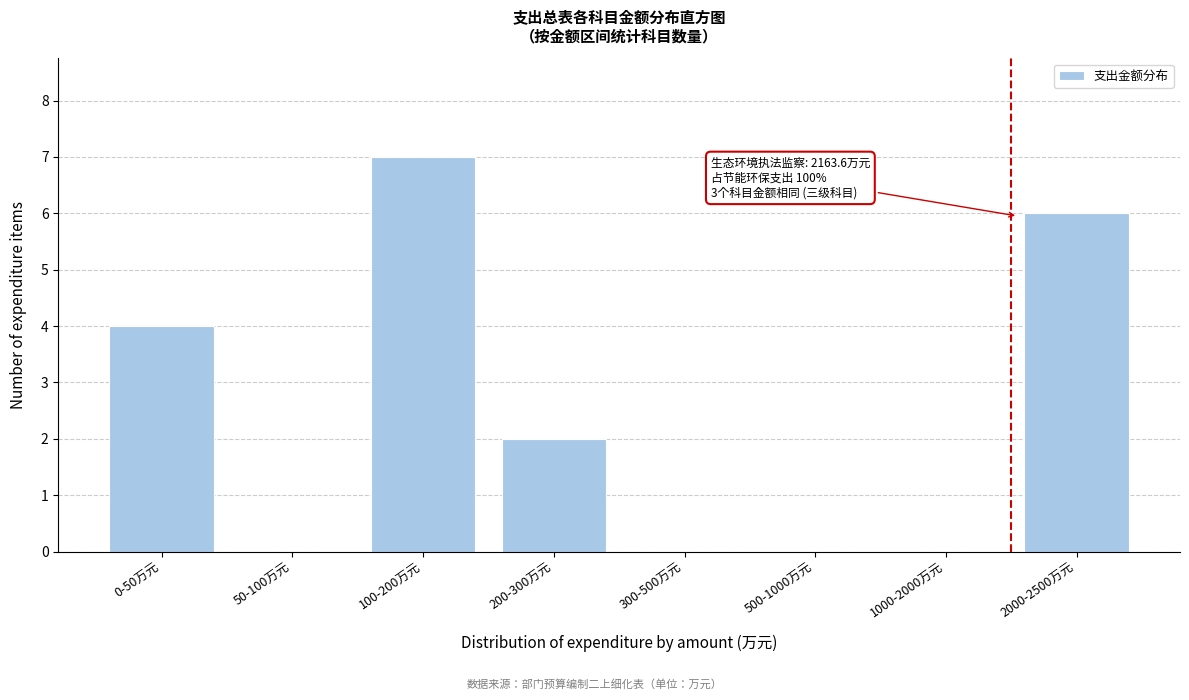

Reading left to right, list all the values displayed in this chart.

0-50万元=4	50-100万元=0	100-200万元=7	200-300万元=2	300-500万元=0	500-1000万元=0	1000-2000万元=0	2000-2500万元=6